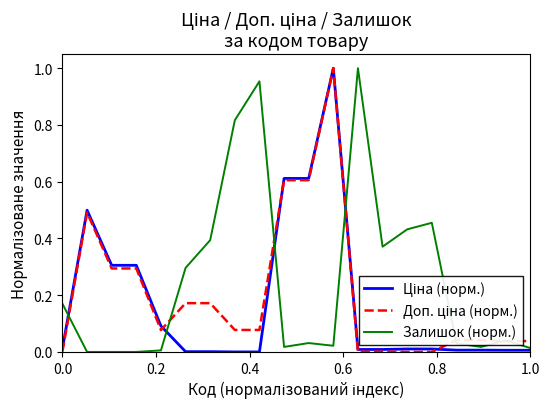

Which series has the largest total across all categories?

Залишок (норм.)